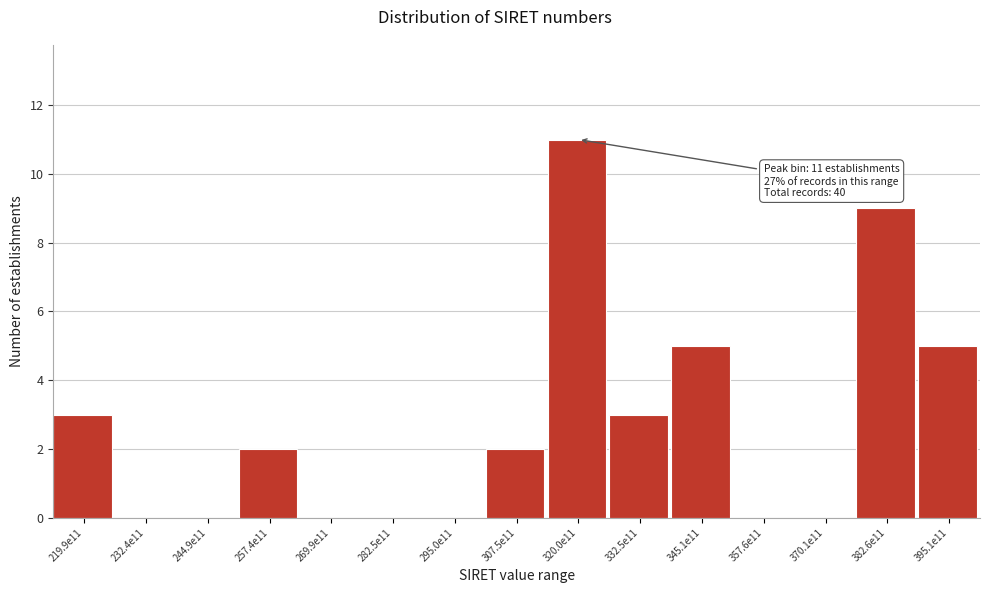

Reading right to left, list all the values displayed in this chart.

395.1e11=5	382.6e11=9	370.1e11=0	357.6e11=0	345.1e11=5	332.5e11=3	320.0e11=11	307.5e11=2	295.0e11=0	282.5e11=0	269.9e11=0	257.4e11=2	244.9e11=0	232.4e11=0	219.9e11=3